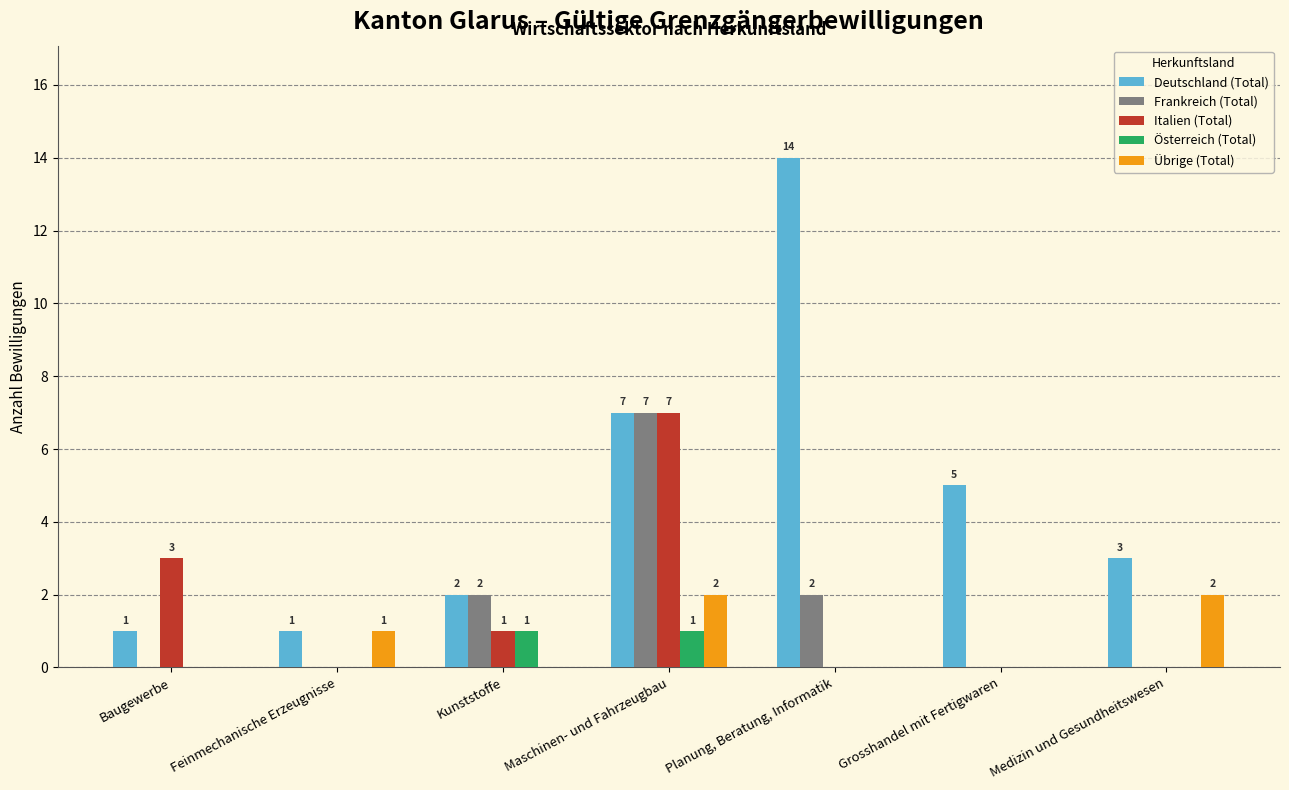

Reading right to left, what are all the values shown in this chart?

Deutschland (Total): Medizin und Gesundheitswesen=3	Grosshandel mit Fertigwaren=5	Planung, Beratung, Informatik=14	Maschinen- und Fahrzeugbau=7	Kunststoffe=2	Feinmechanische Erzeugnisse=1	Baugewerbe=1
Frankreich (Total): Medizin und Gesundheitswesen=0	Grosshandel mit Fertigwaren=0	Planung, Beratung, Informatik=2	Maschinen- und Fahrzeugbau=7	Kunststoffe=2	Feinmechanische Erzeugnisse=0	Baugewerbe=0
Italien (Total): Medizin und Gesundheitswesen=0	Grosshandel mit Fertigwaren=0	Planung, Beratung, Informatik=0	Maschinen- und Fahrzeugbau=7	Kunststoffe=1	Feinmechanische Erzeugnisse=0	Baugewerbe=3
Österreich (Total): Medizin und Gesundheitswesen=0	Grosshandel mit Fertigwaren=0	Planung, Beratung, Informatik=0	Maschinen- und Fahrzeugbau=1	Kunststoffe=1	Feinmechanische Erzeugnisse=0	Baugewerbe=0
Übrige (Total): Medizin und Gesundheitswesen=2	Grosshandel mit Fertigwaren=0	Planung, Beratung, Informatik=0	Maschinen- und Fahrzeugbau=2	Kunststoffe=0	Feinmechanische Erzeugnisse=1	Baugewerbe=0